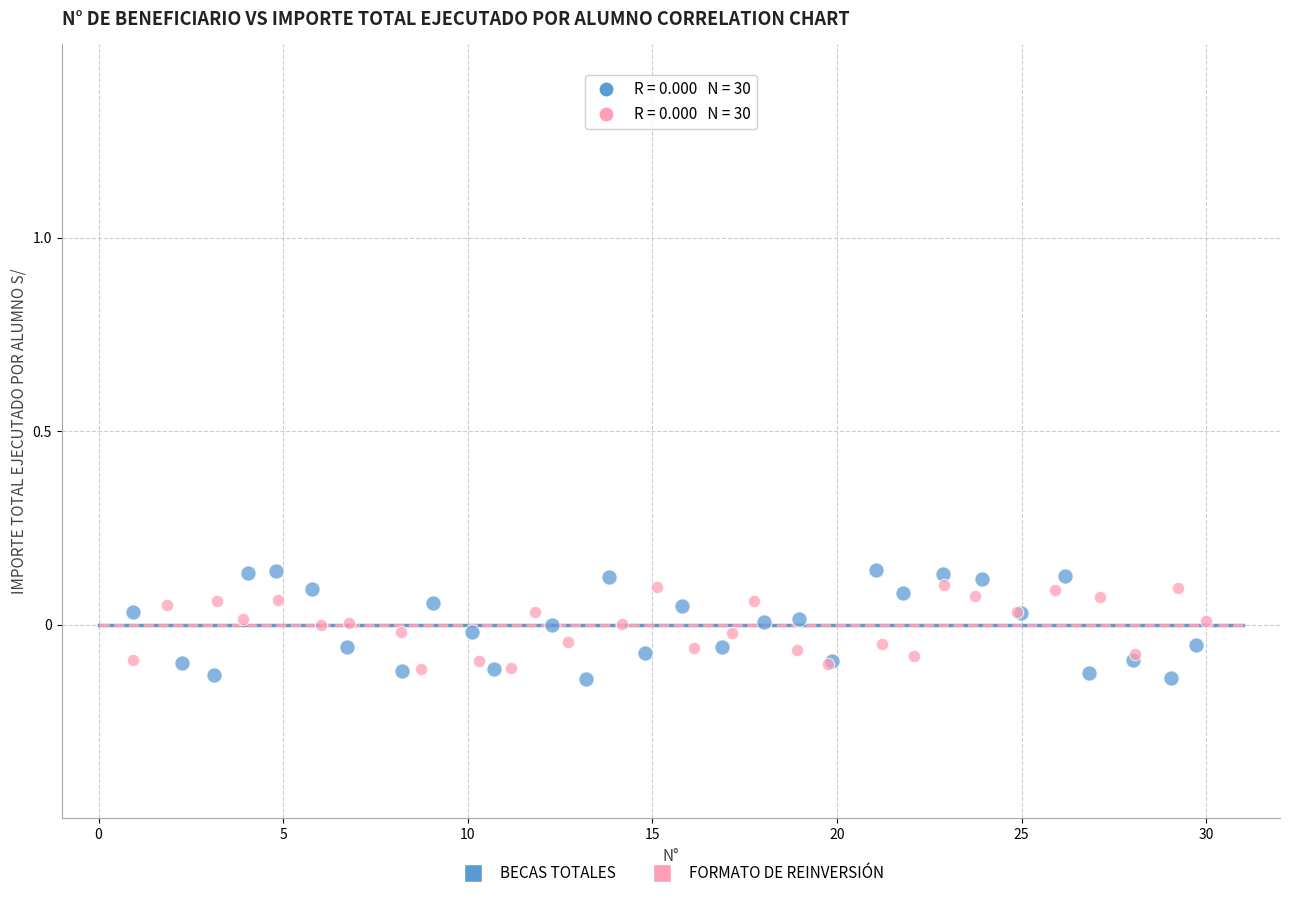

Which series has the largest Y range (max minus min)?

BECAS TOTALES